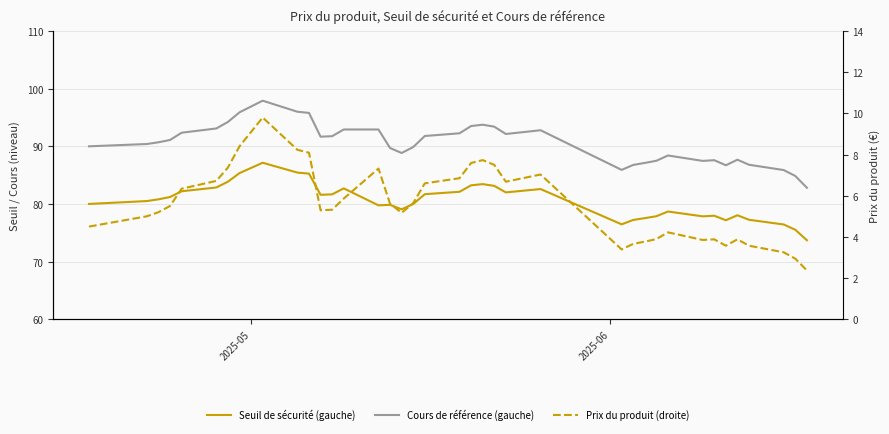

How many data points in Prix du produit (droite) are less than 5?

14